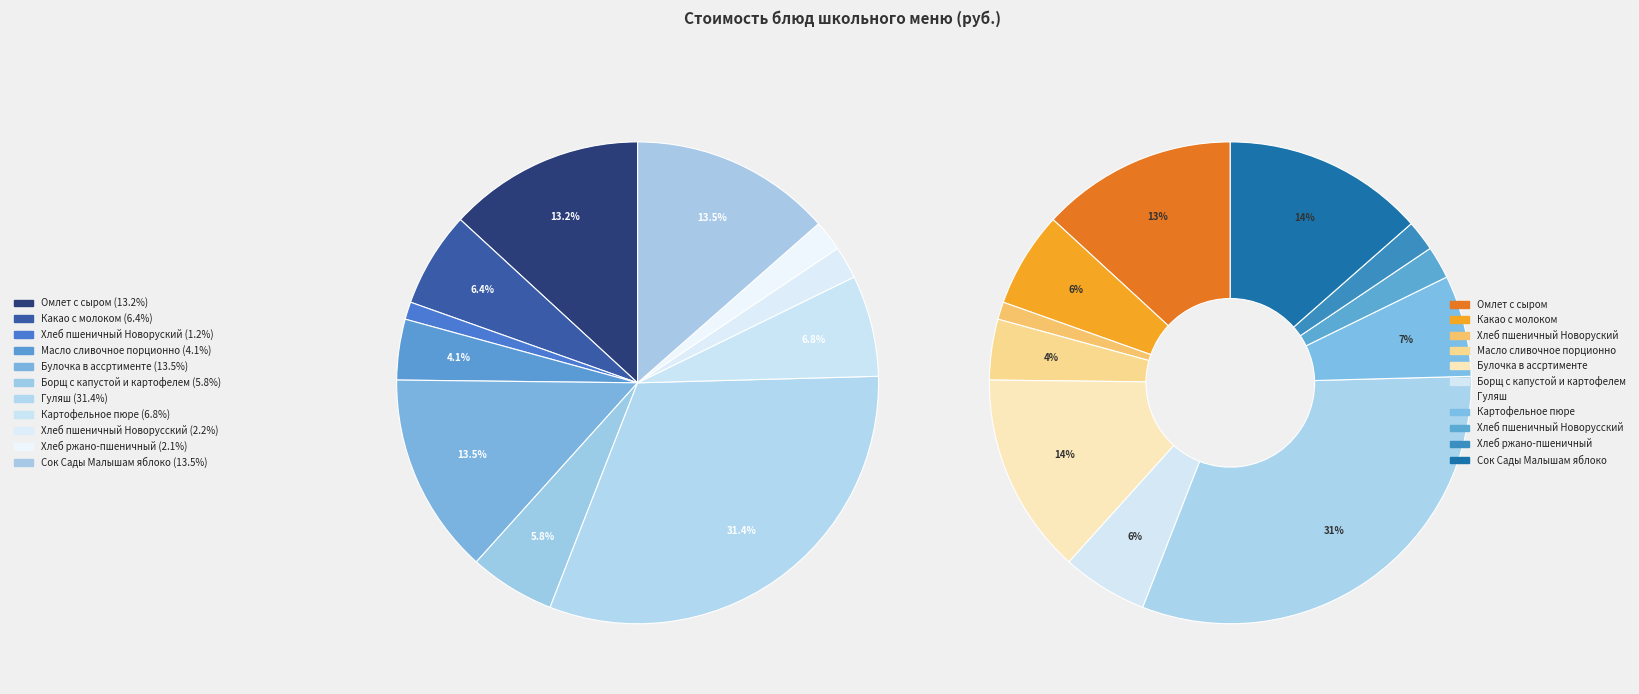

Is it true that Омлет с сыром is 13% of the pie?

True